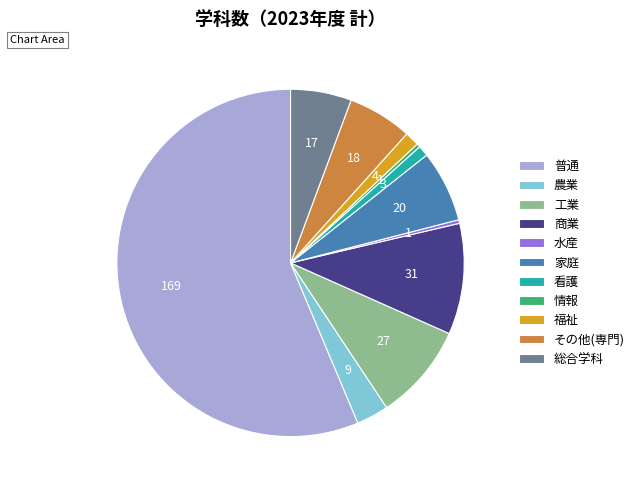

How many segments does this pie chart have?

11